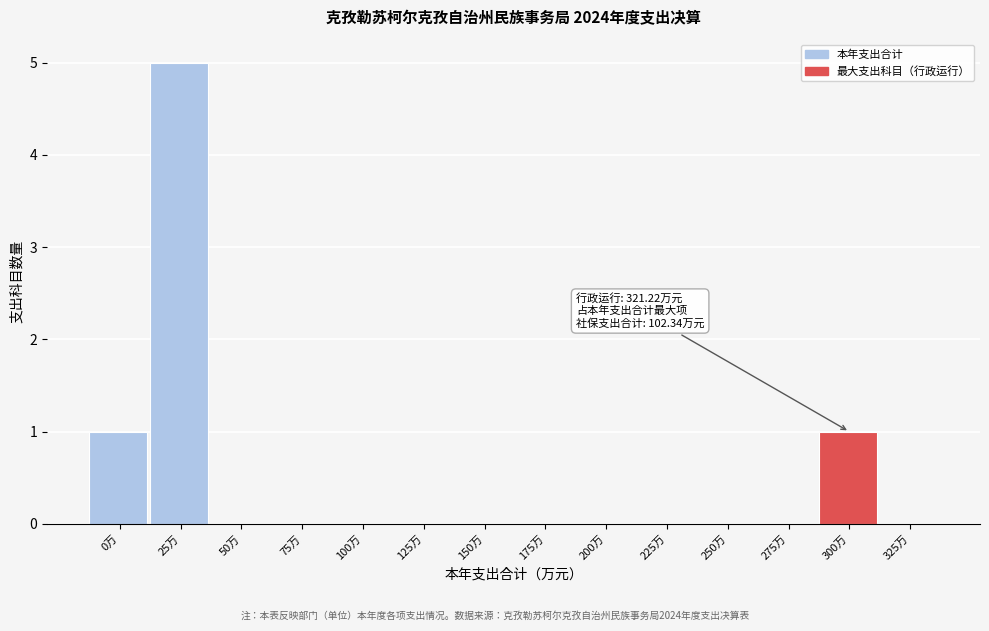

Reading right to left, what are all the values shown in this chart?

325万=0	300万=1	275万=0	250万=0	225万=0	200万=0	175万=0	150万=0	125万=0	100万=0	75万=0	50万=0	25万=5	0万=1